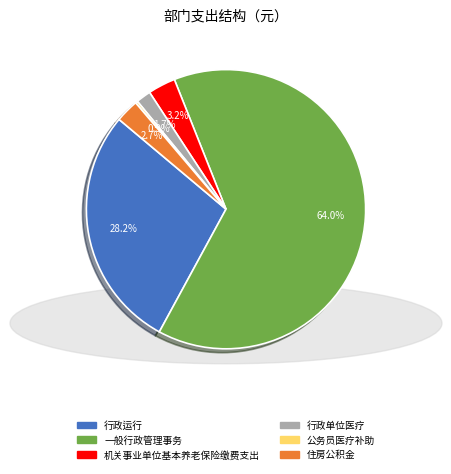

What is the largest slice in the pie chart?

一般行政管理事务